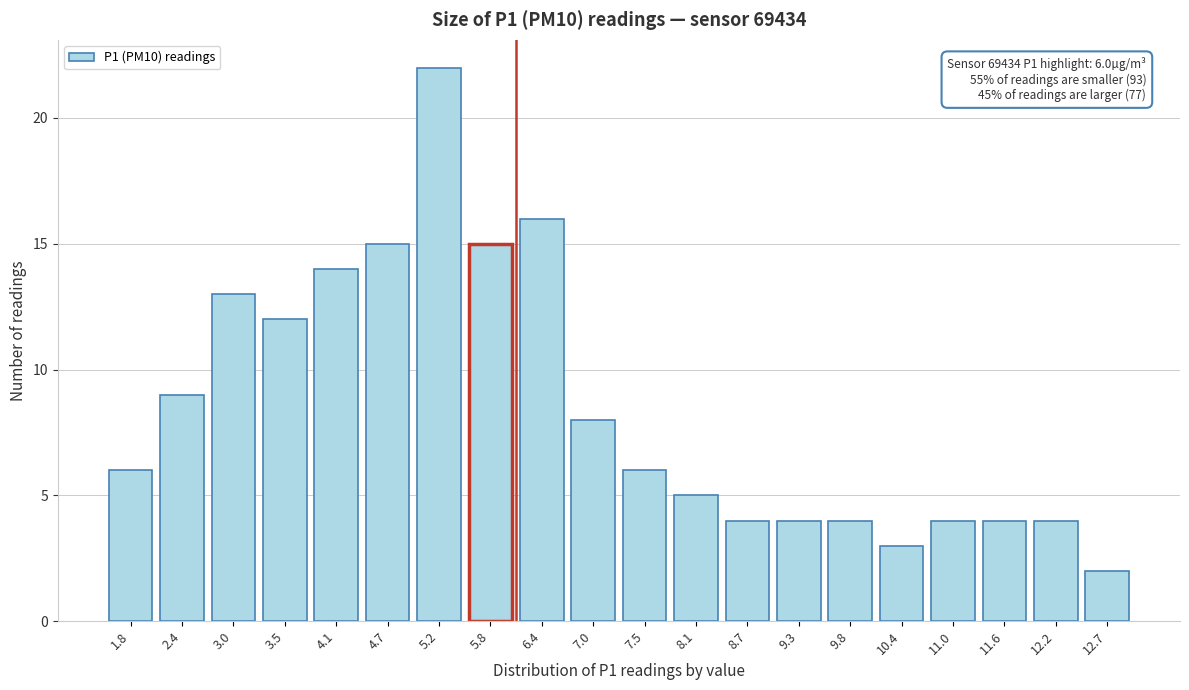

Reading right to left, transcribe all the data shown in this chart.

12.7=2	12.2=4	11.6=4	11.0=4	10.4=3	9.8=4	9.3=4	8.7=4	8.1=5	7.5=6	7.0=8	6.4=16	5.8=15	5.2=22	4.7=15	4.1=14	3.5=12	3.0=13	2.4=9	1.8=6